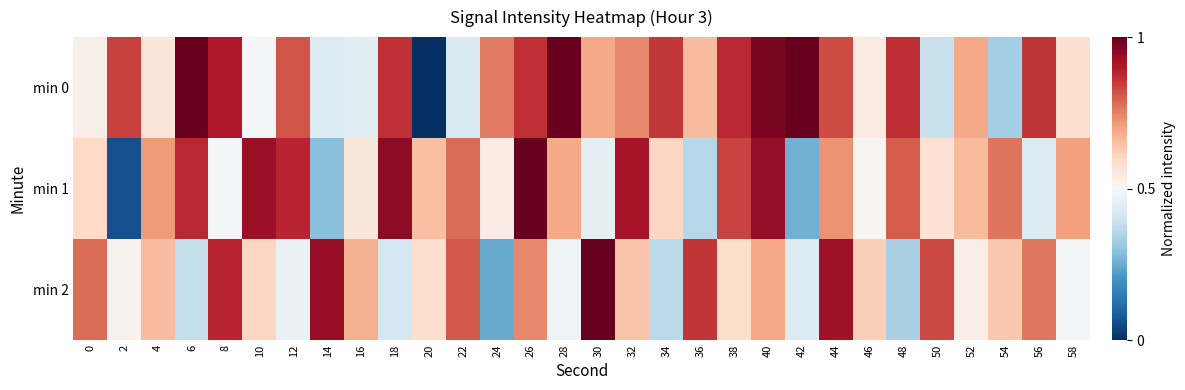

Which series has the largest total across all categories?

min 0